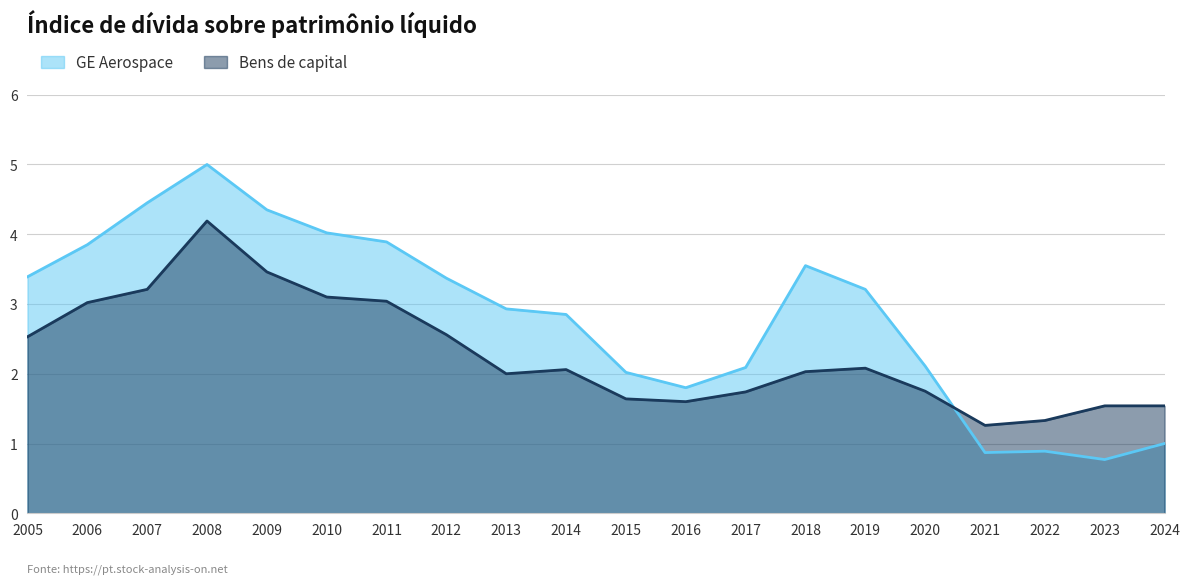

What are all the series names shown in the legend?

GE Aerospace, Bens de capital